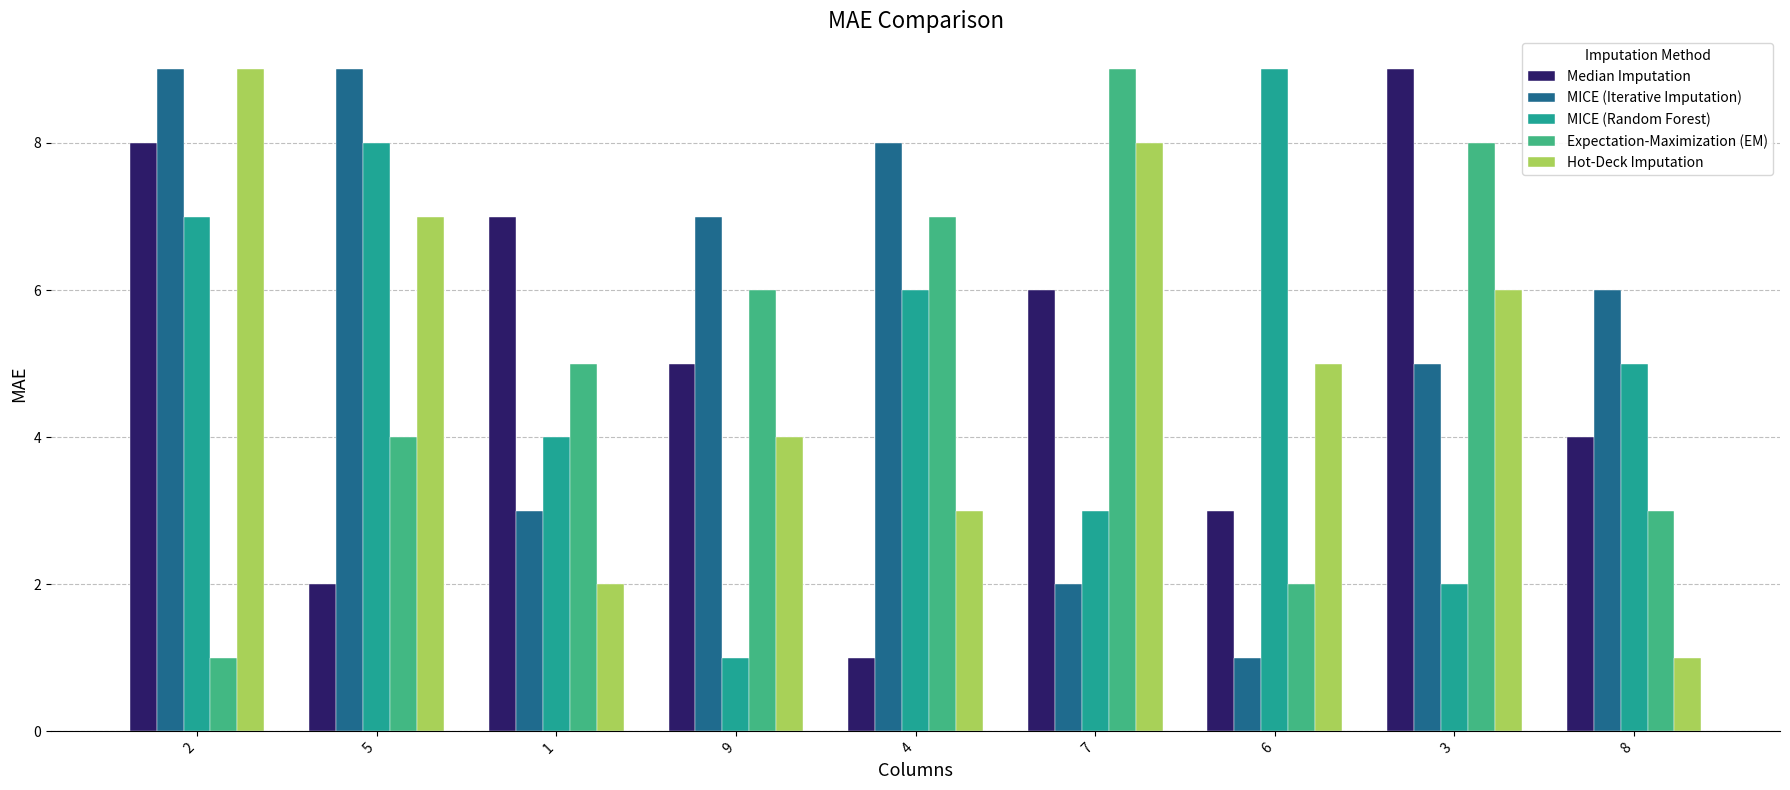

True or false: MICE (Iterative Imputation) has a value of 6 at 8.

True